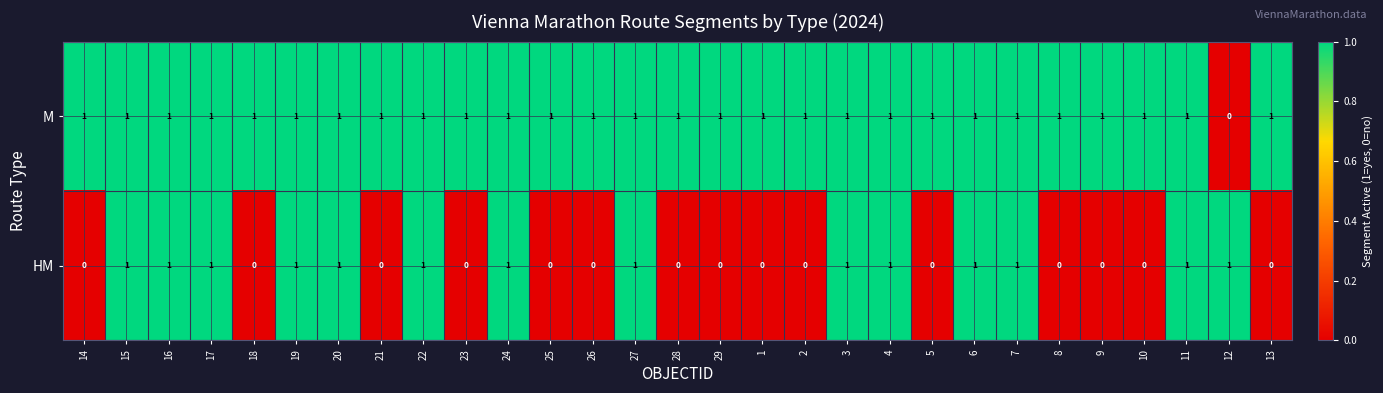

Which series has the largest total across all categories?

M